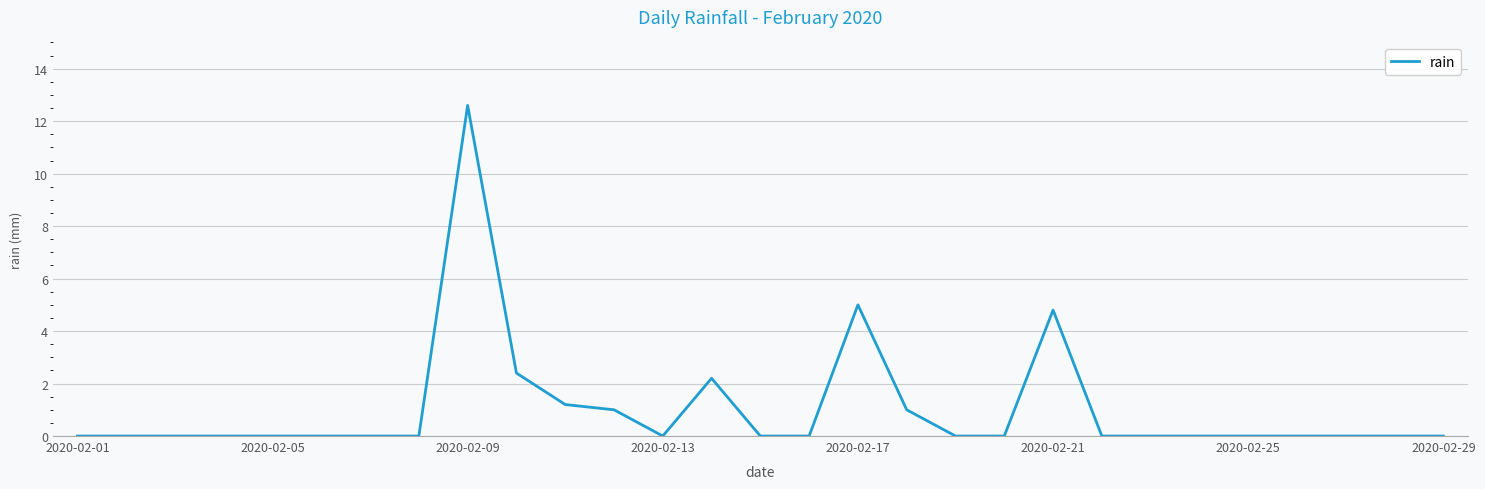

What is the maximum value shown in the chart?

12.6